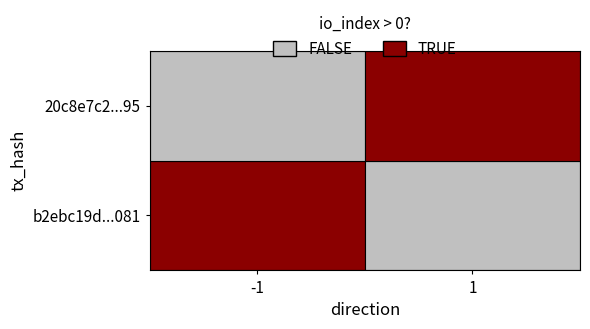

At how many categories does at least one series exceed 2?

1